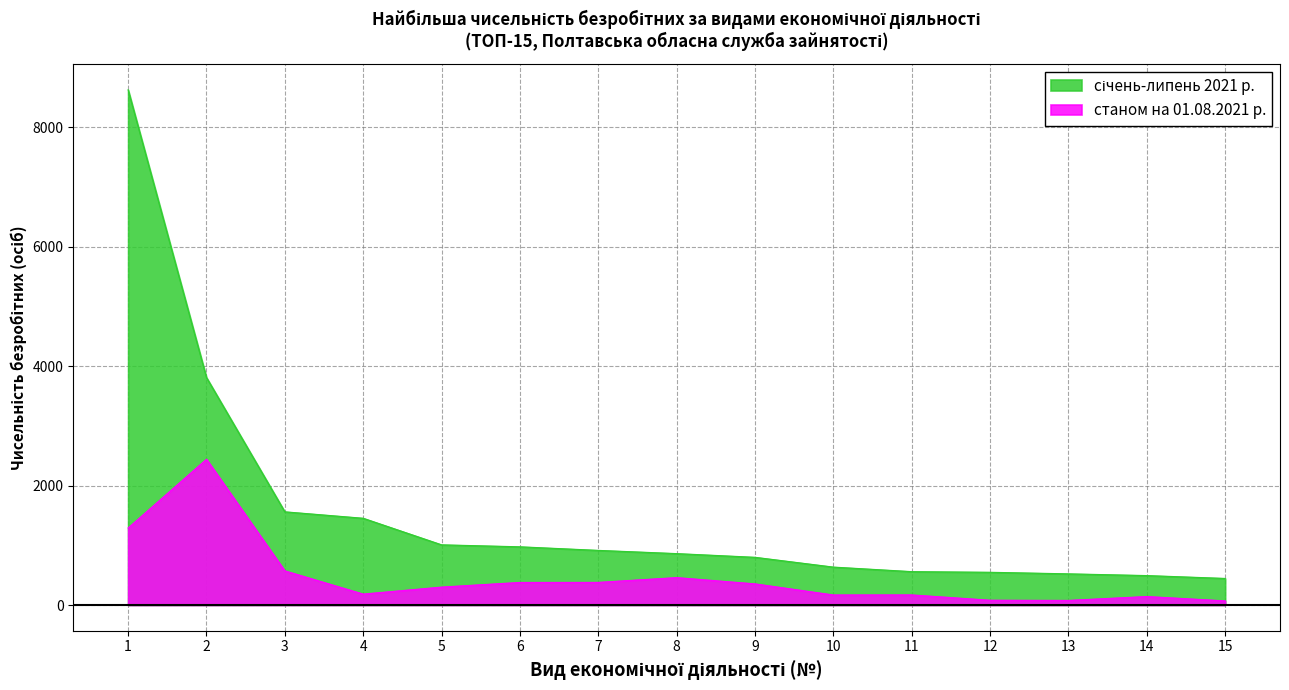

The value of станом на 01.08.2021 р. at 3 is 572. True or false?

True